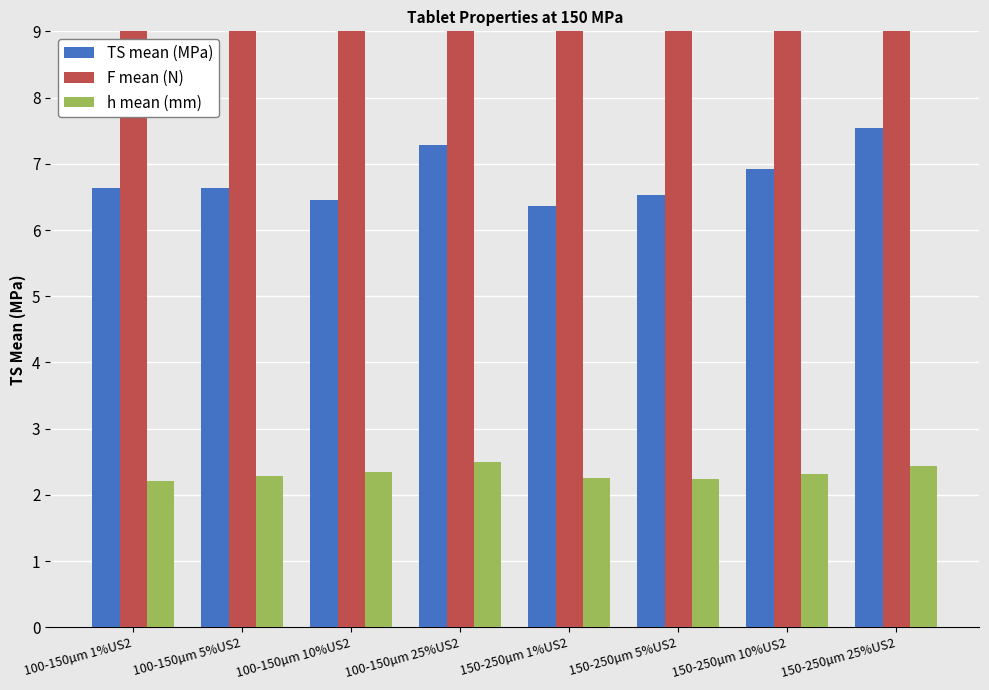

Between 100-150µm 1%US2 and 100-150µm 25%US2, which is larger?

100-150µm 25%US2